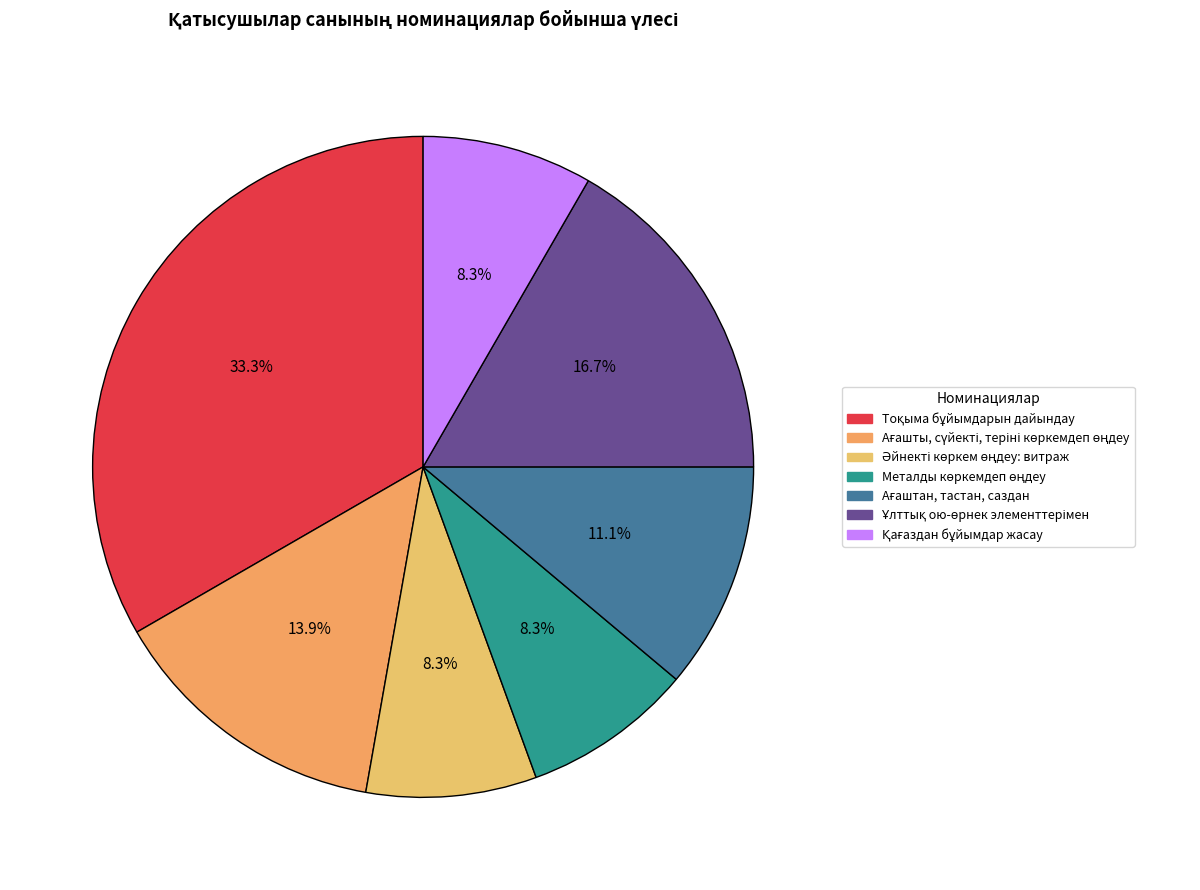

Does any single category account for the majority?

No